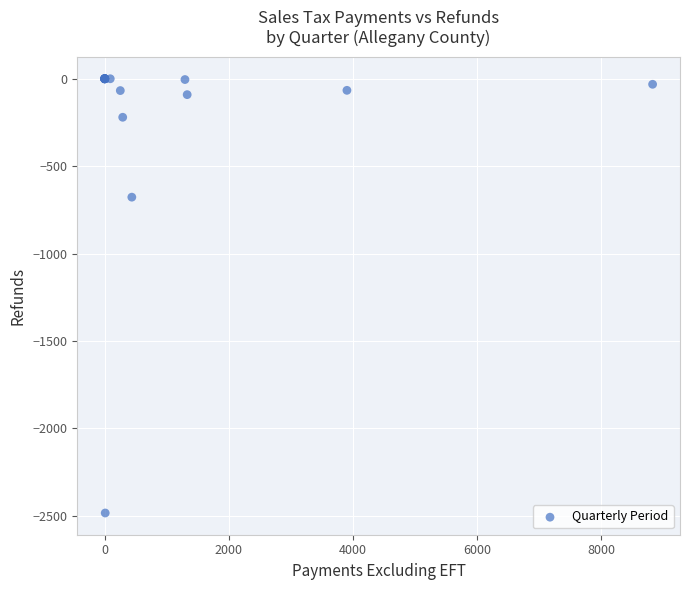

What Y value in the scatter plot is closest to -1241?

-677.6